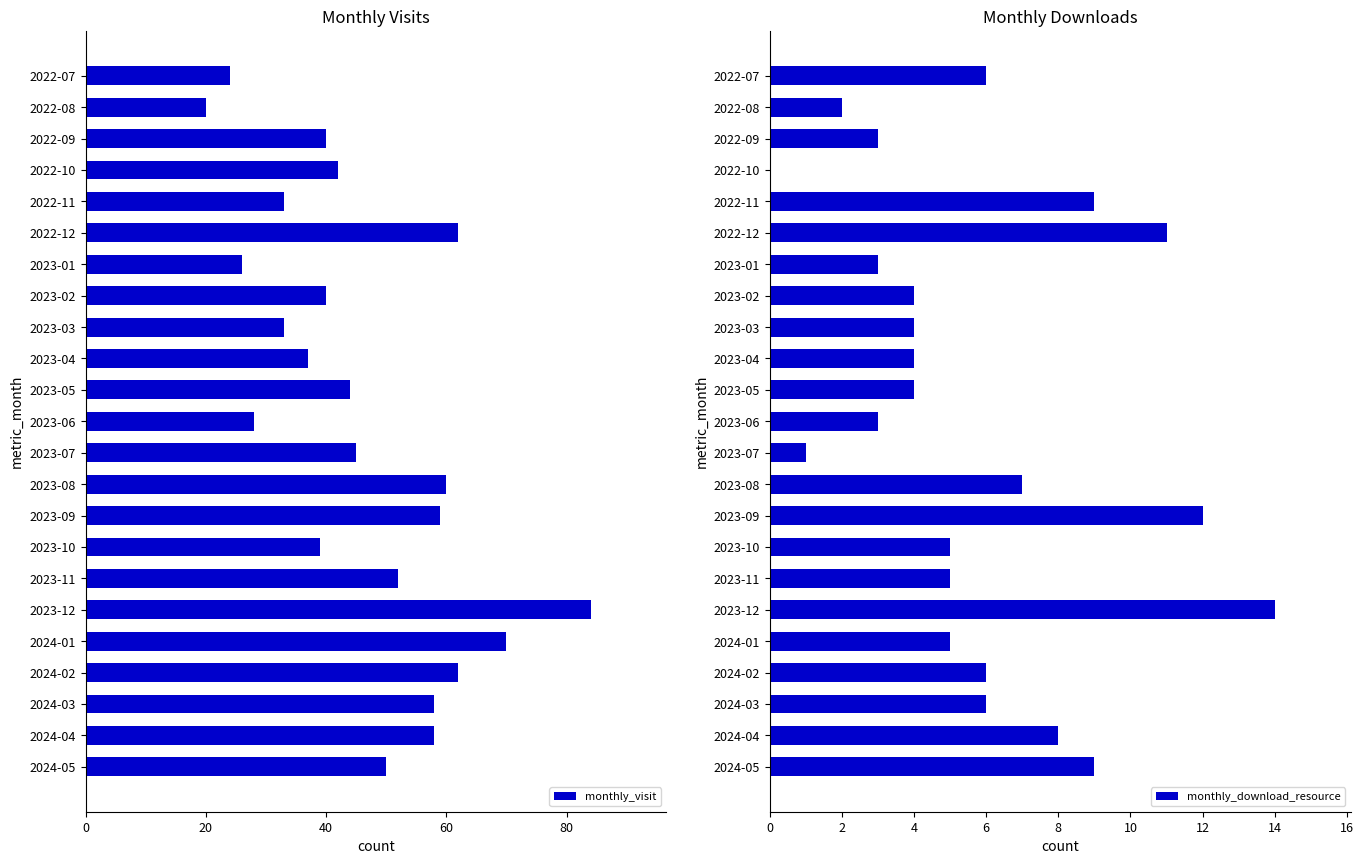

Reading right to left, list all the values displayed in this chart.

monthly_visit: 50	58	58	62	70	84	52	39	59	60	45	28	44	37	33	40	26	62	33	42	40	20	24
monthly_download_resource: 9	8	6	6	5	14	5	5	12	7	1	3	4	4	4	4	3	11	9	0	3	2	6